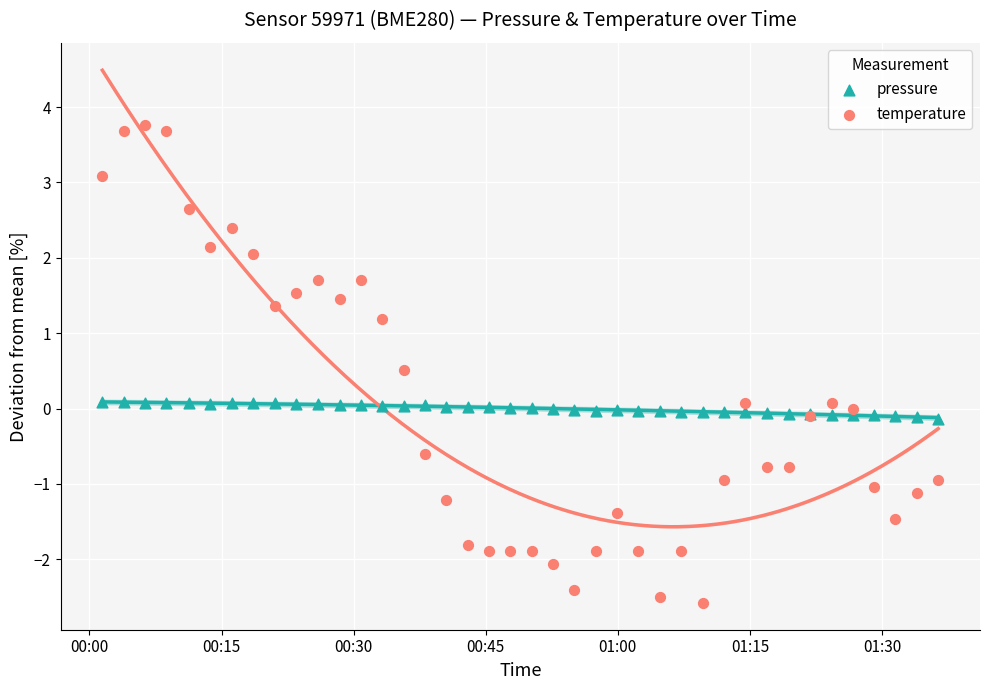

What are all the series names shown in the legend?

pressure, temperature